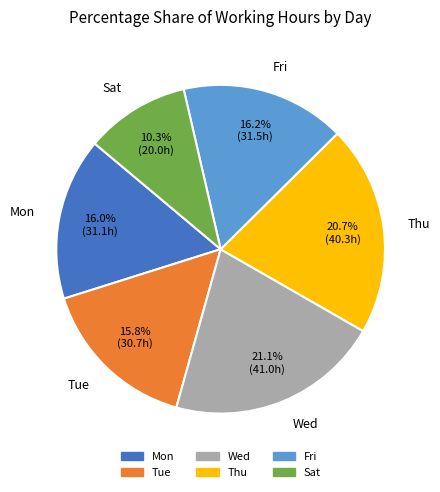

The Mon slice represents 7% of the pie. True or false?

False